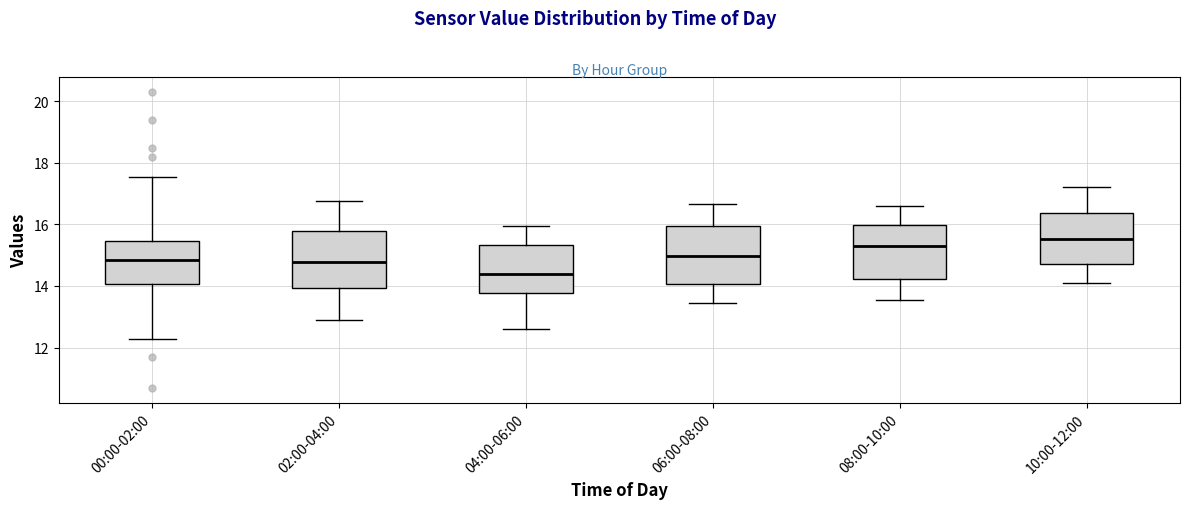

Where is the lower edge of the box for 10:00-12:00 on the y-axis? The values are not printed on the chart, so give them approximately, as read against the axis.

14.8